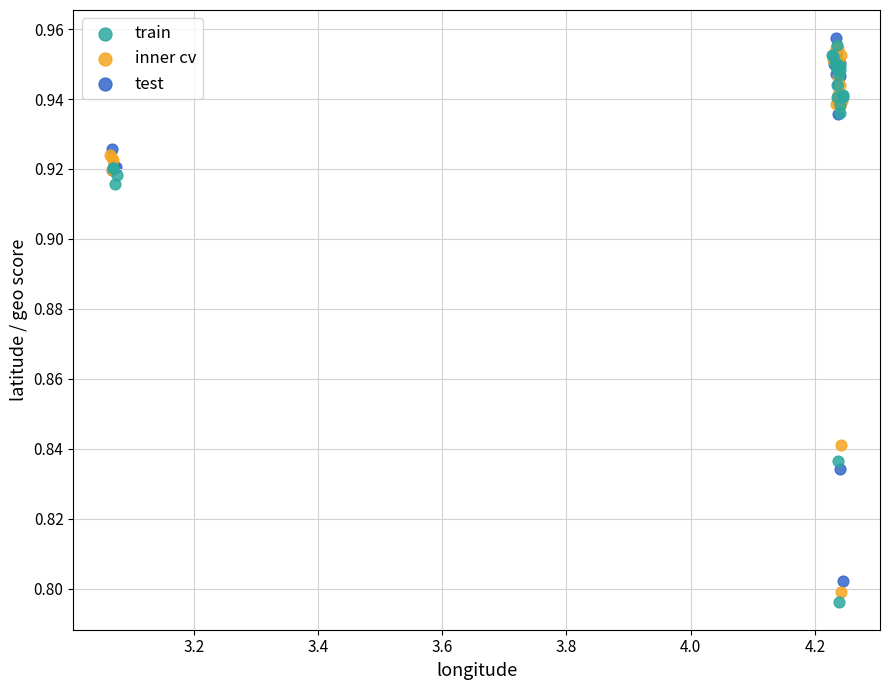

Which series reaches the maximum Y coordinate?

test